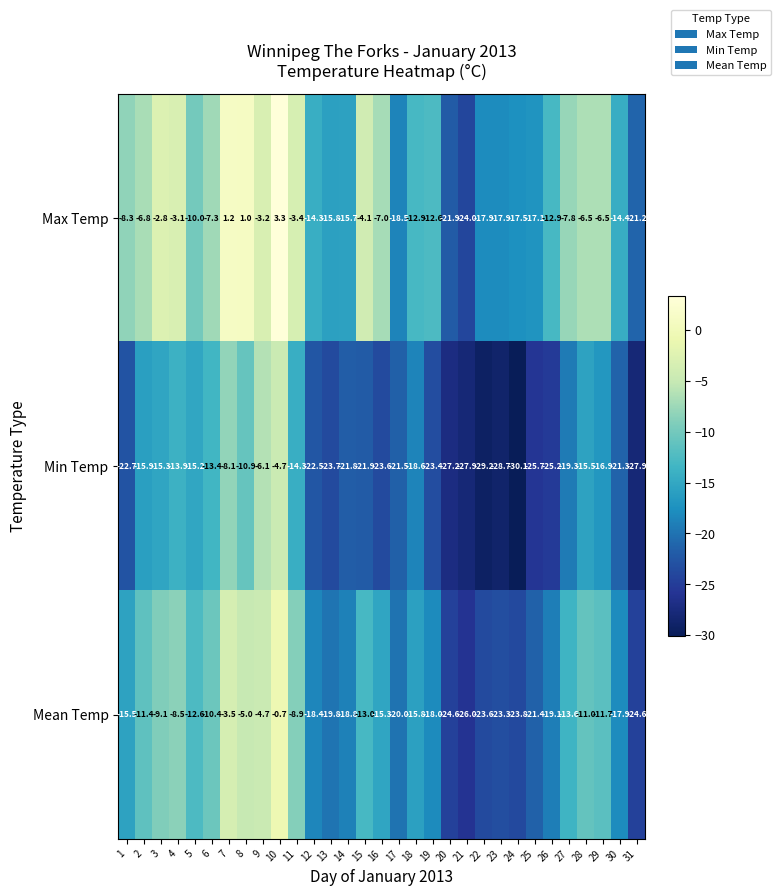

How many data points in Max Temp are above -10?

15